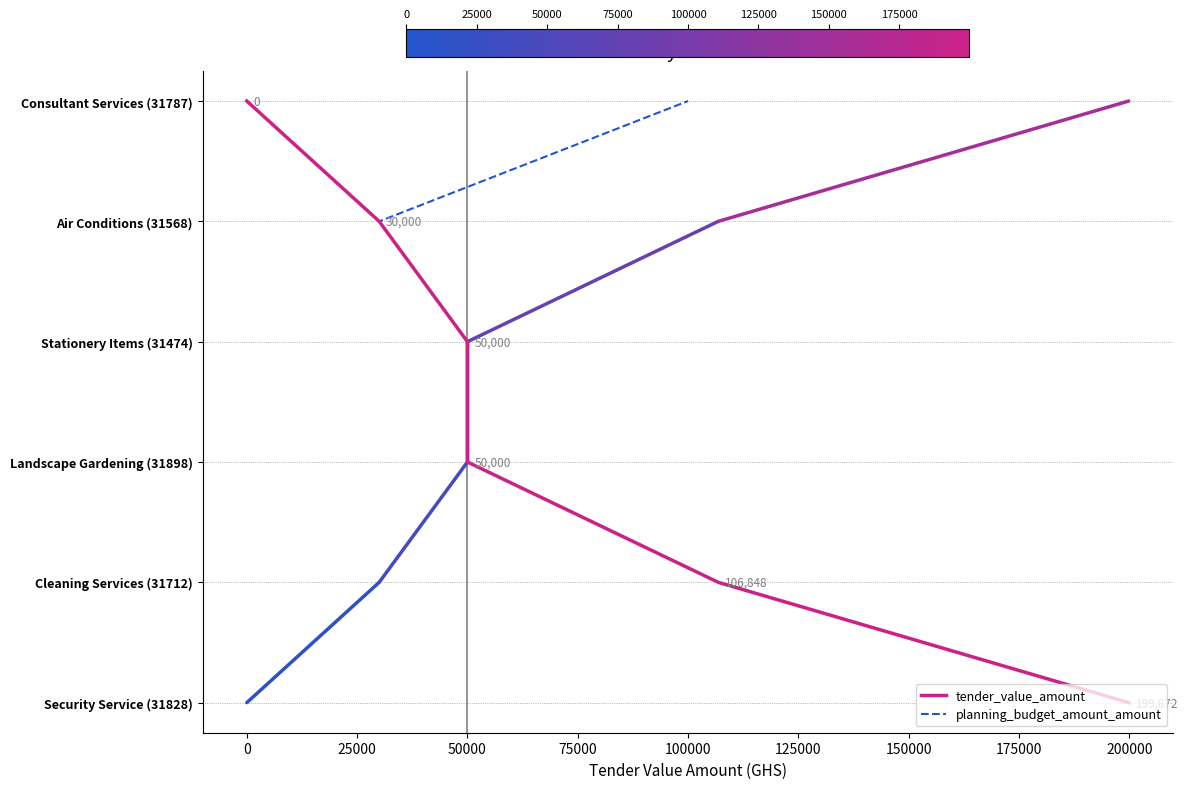

The planning_budget_amount_amount series shows 4 at 50000. True or false?

False